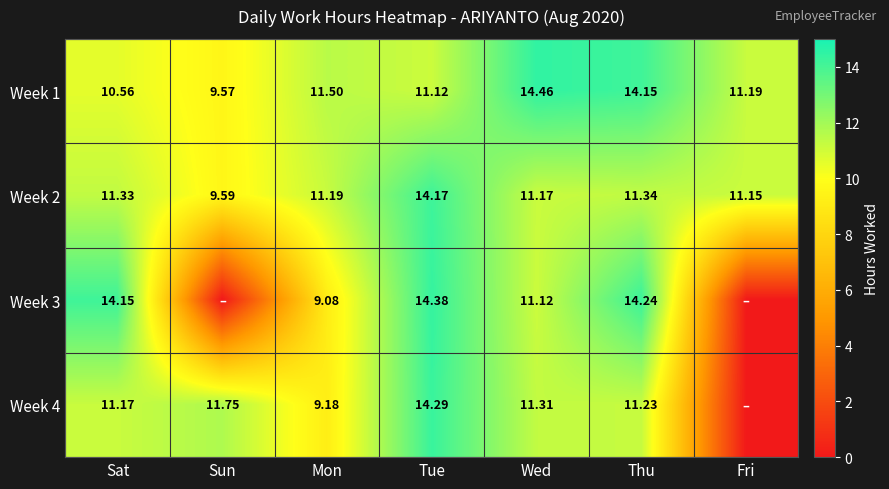

Is the value of Week 2 at Tue greater than the value of Week 1 at Sun?

Yes